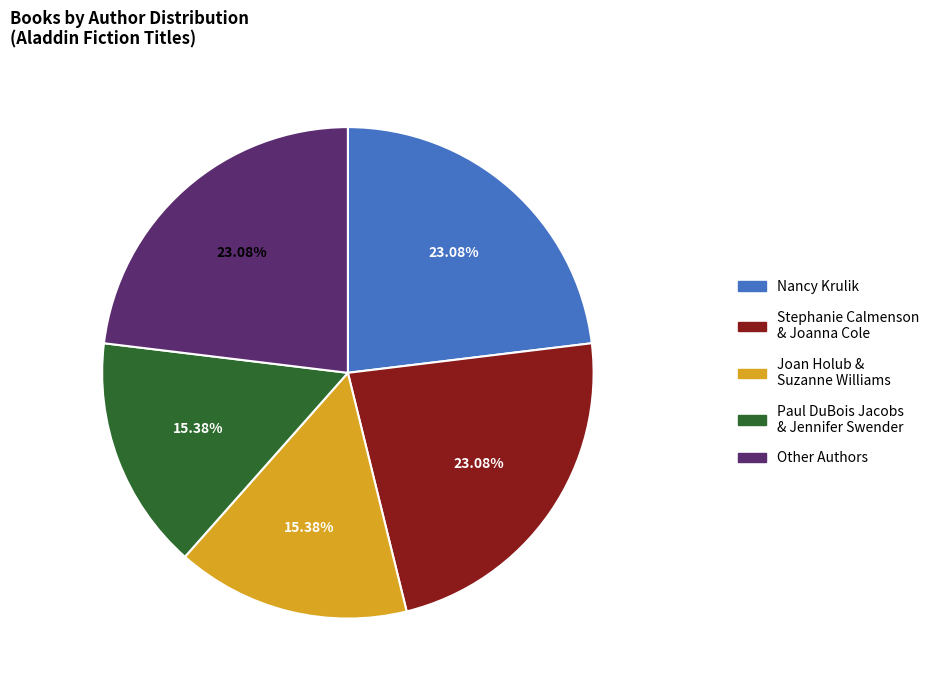

To the nearest percent, what percentage of the pie is Other Authors?

23%